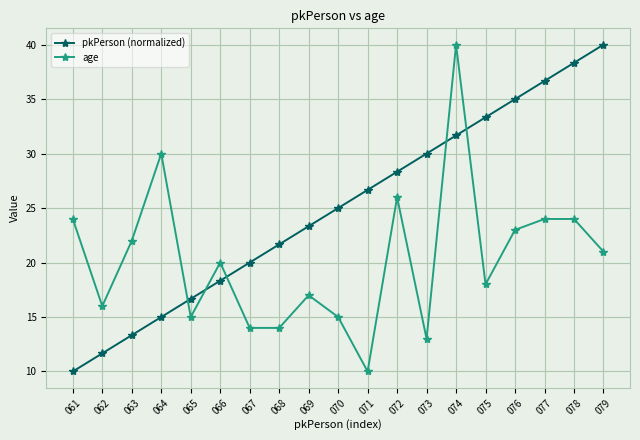

Reading left to right, list all the values displayed in this chart.

pkPerson (normalized): 061=10.0	062=11.7	063=13.3	064=15.0	065=16.7	066=18.3	067=20.0	068=21.7	069=23.3	070=25.0	071=26.7	072=28.3	073=30.0	074=31.7	075=33.3	076=35.0	077=36.7	078=38.3	079=40.0
age: 061=24.0	062=16.0	063=22.0	064=30.0	065=15.0	066=20.0	067=14.0	068=14.0	069=17.0	070=15.0	071=10.0	072=26.0	073=13.0	074=40.0	075=18.0	076=23.0	077=24.0	078=24.0	079=21.0